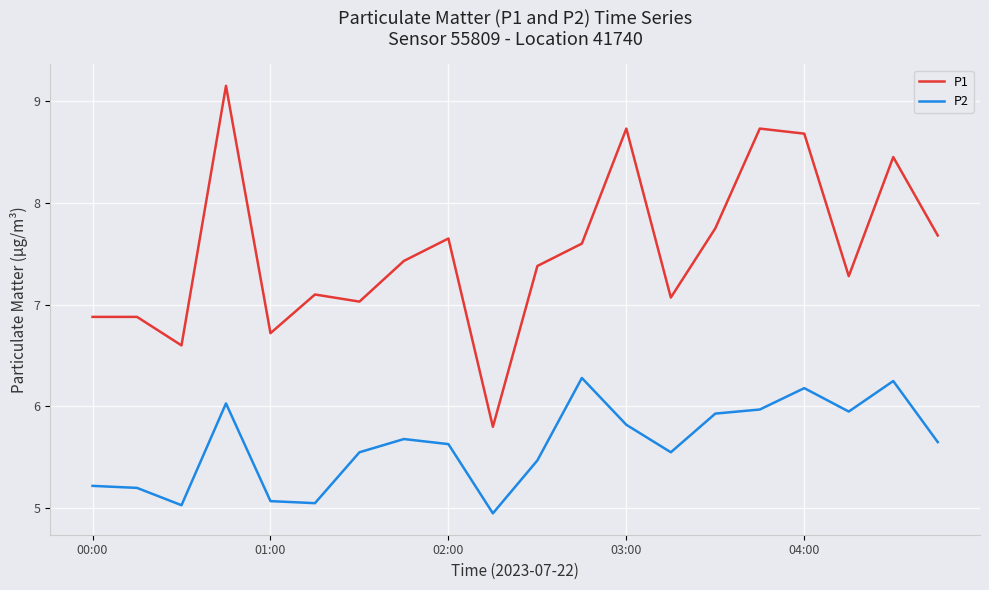

Which series has the largest total across all categories?

P1